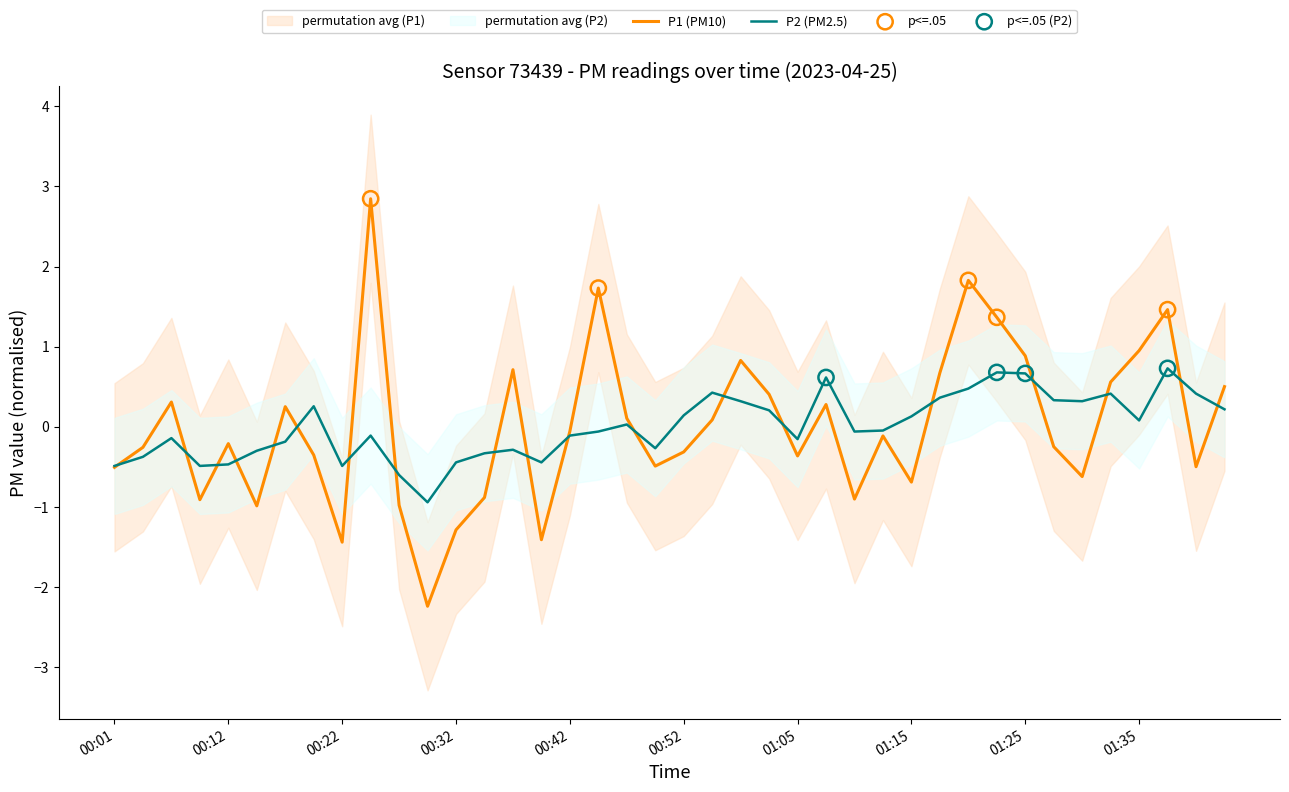

Which series reaches the maximum Y coordinate?

P1